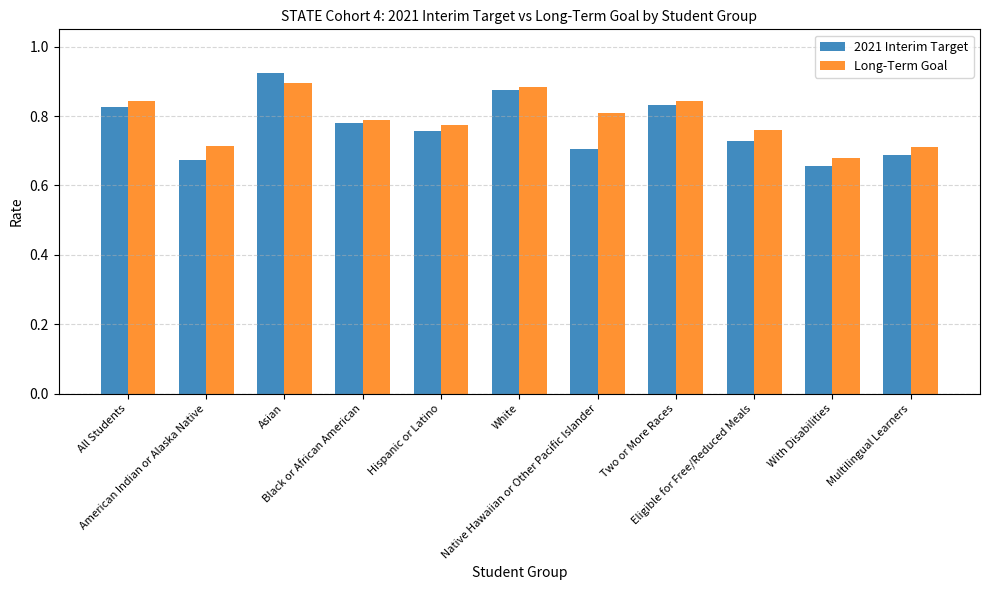

At how many categories does at least one series exceed 0?

11